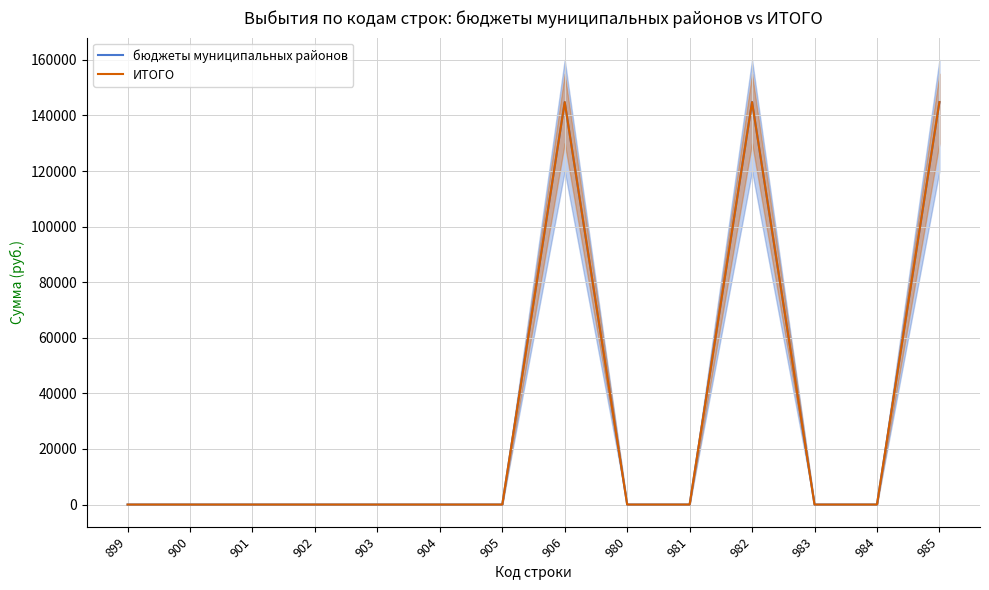

True or false: бюджеты муниципальных районов and ИТОГО intersect in this chart.

False